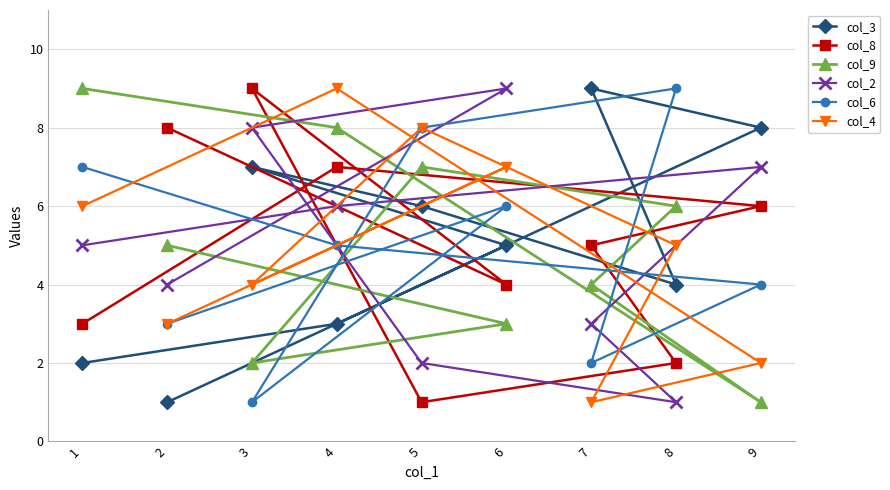

Between which two adjacent categories do col_9 and col_2 first intersect?

4 and 9